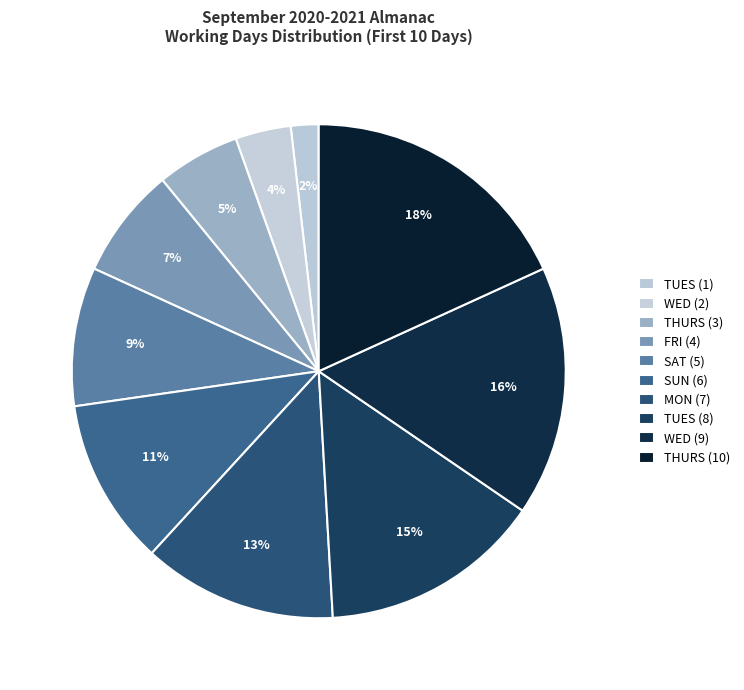

How many segments does this pie chart have?

10